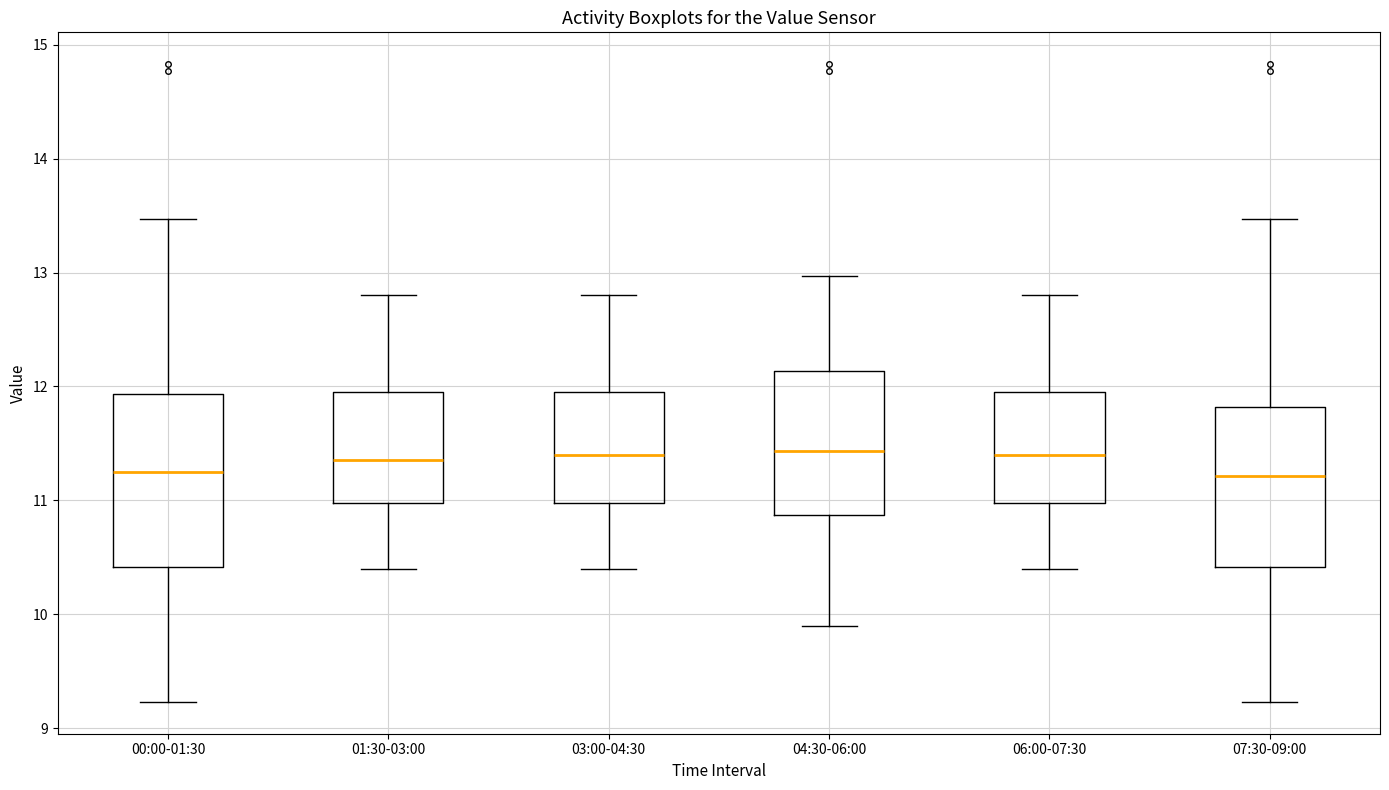

Reading left to right, transcribe this box plot: for each box, give where its median line is, the range the box spans, and where its two whiskers end, as read against the y-axis. The values are not printed on the chart, so give them approximately, as read against the axis.

00:00-01:30: median 11.3, box 10.4 to 11.9, whiskers 9.2 to 13.5
01:30-03:00: median 11.4, box 11.0 to 12.0, whiskers 10.4 to 12.8
03:00-04:30: median 11.4, box 11.0 to 12.0, whiskers 10.4 to 12.8
04:30-06:00: median 11.4, box 10.9 to 12.1, whiskers 9.9 to 13.0
06:00-07:30: median 11.4, box 11.0 to 12.0, whiskers 10.4 to 12.8
07:30-09:00: median 11.2, box 10.4 to 11.8, whiskers 9.2 to 13.5